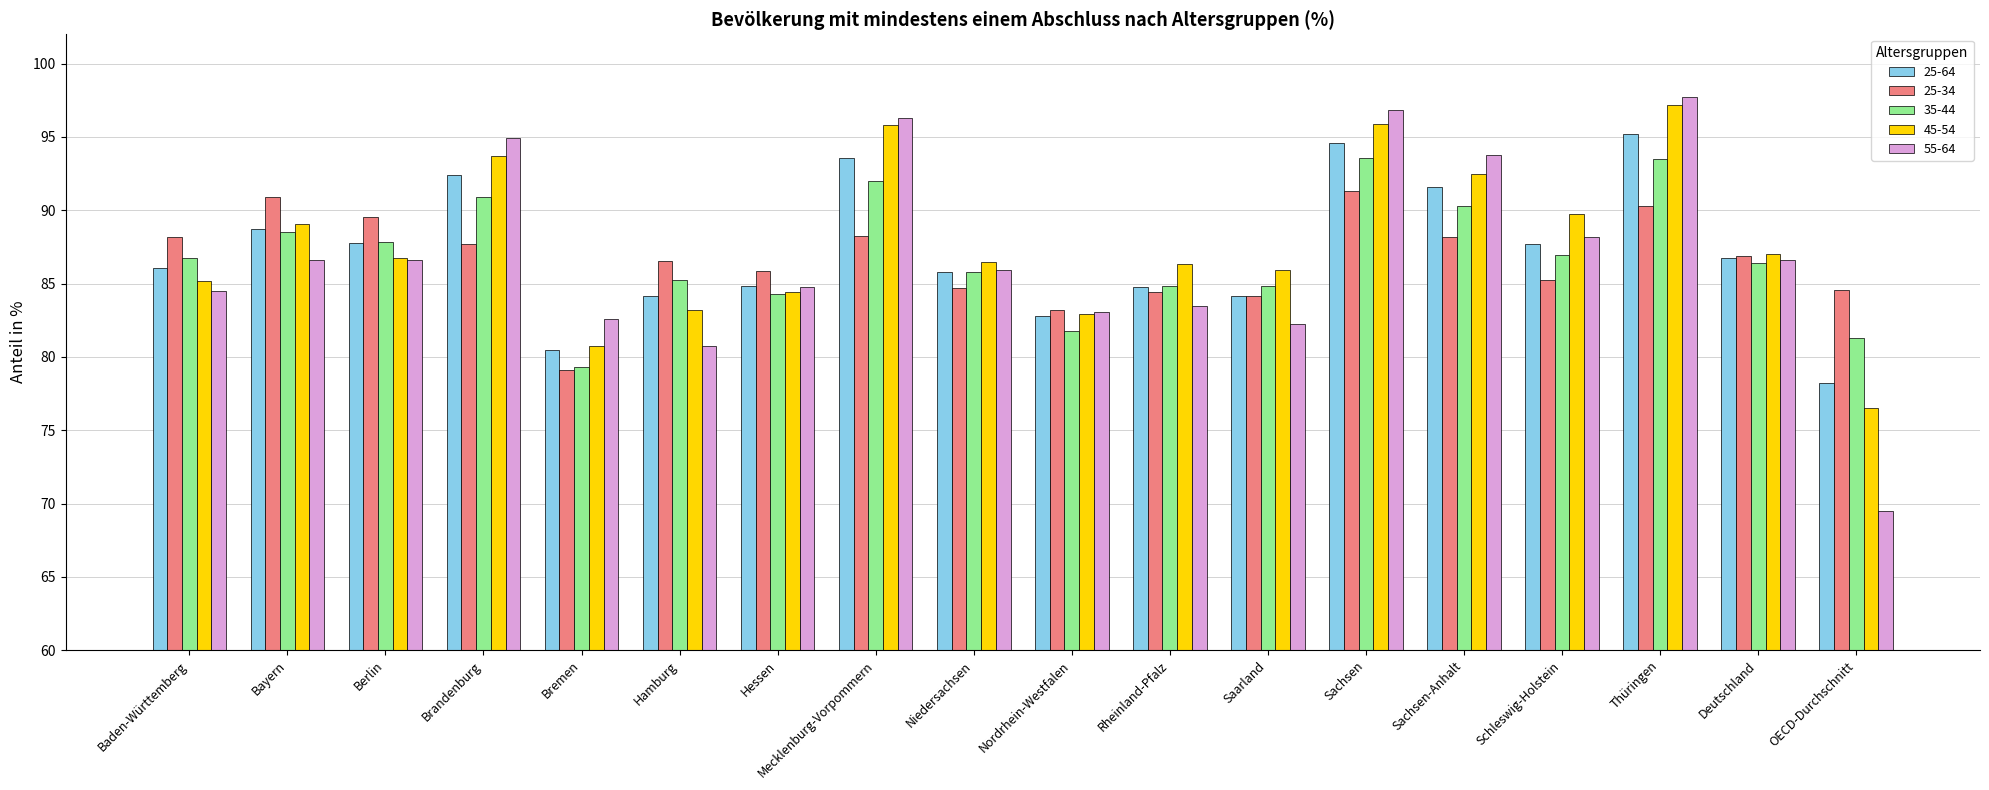

What position from the right is Schleswig-Holstein?

4